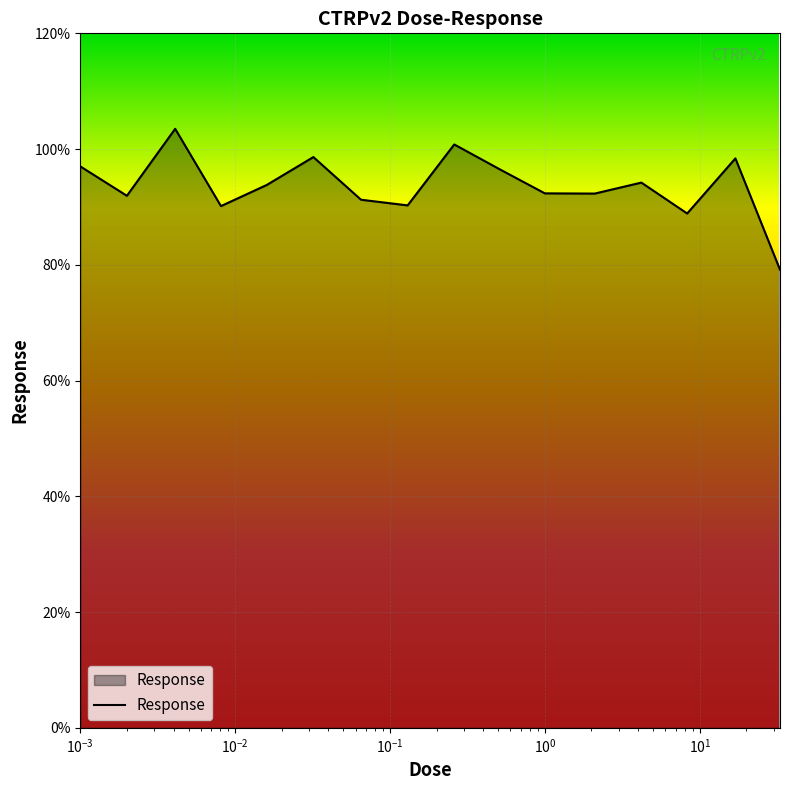

What is the minimum value shown in the chart?

79.2